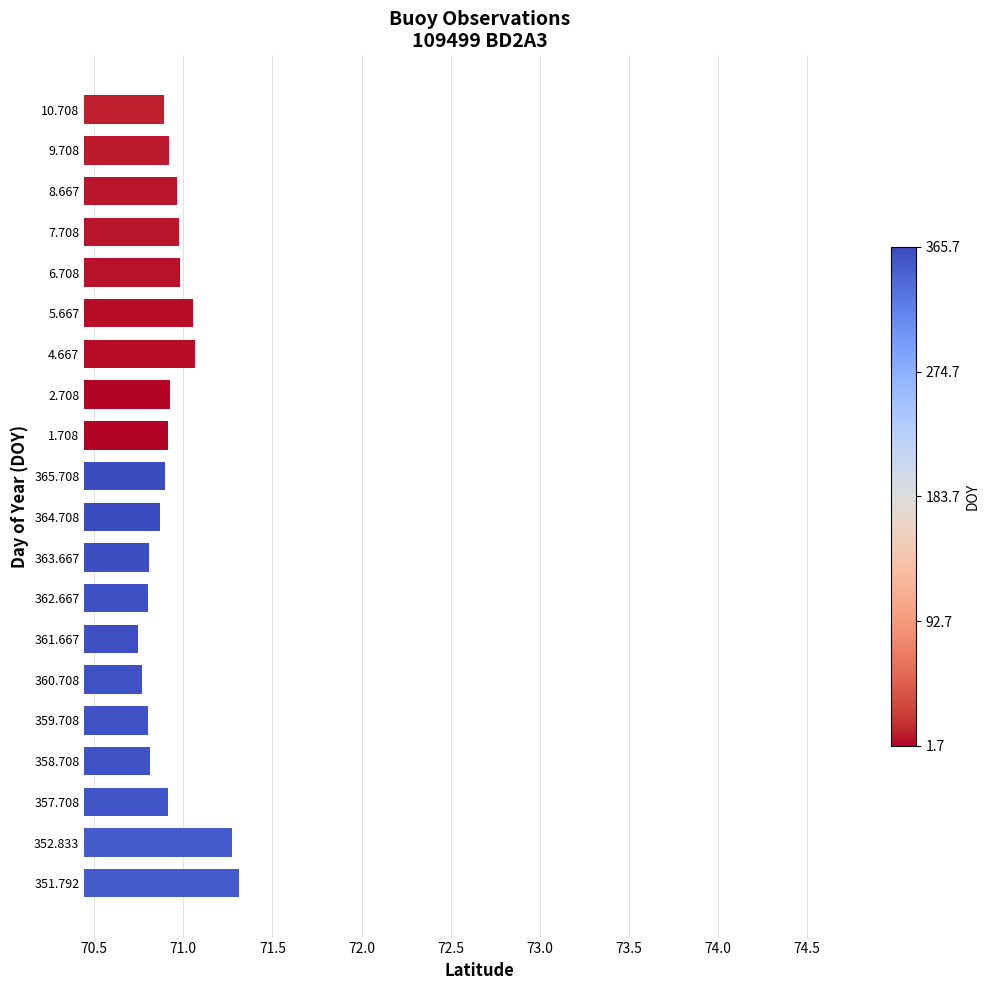

What is the smallest value displayed?

70.7